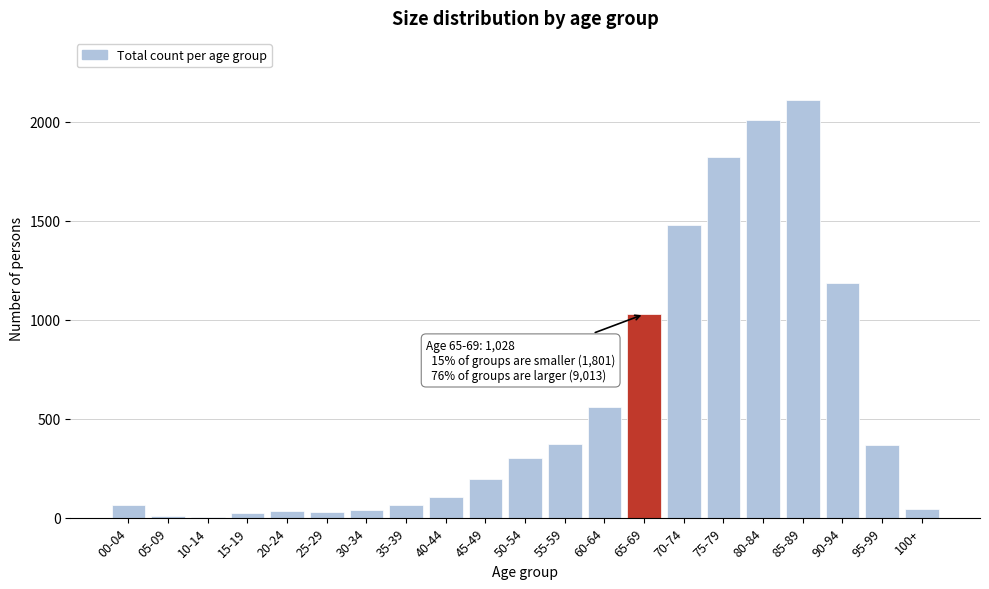

Where is the data nearest to the value 1056?

65-69